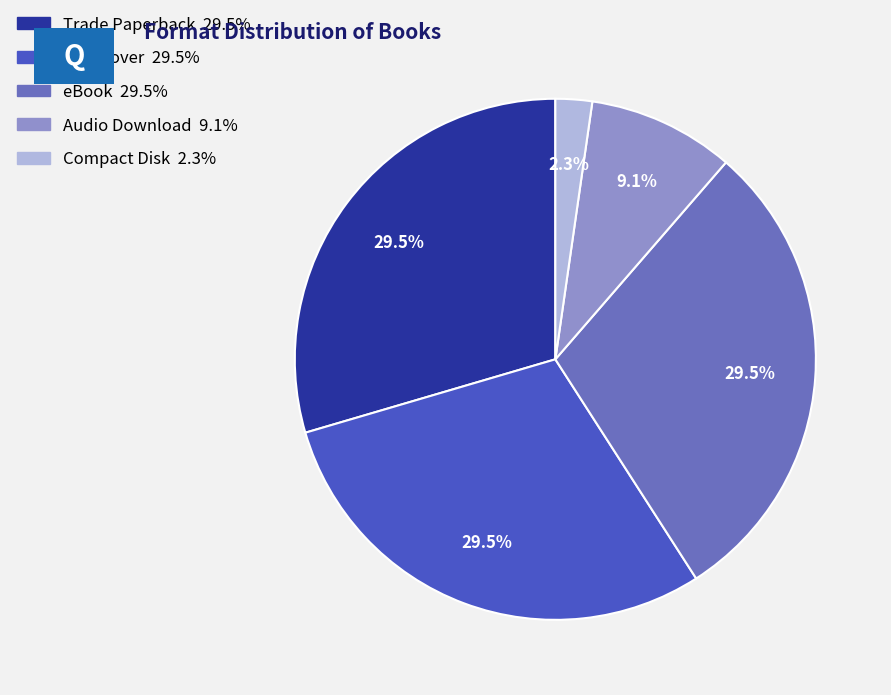

The Hardcover slice represents 38% of the pie. True or false?

False